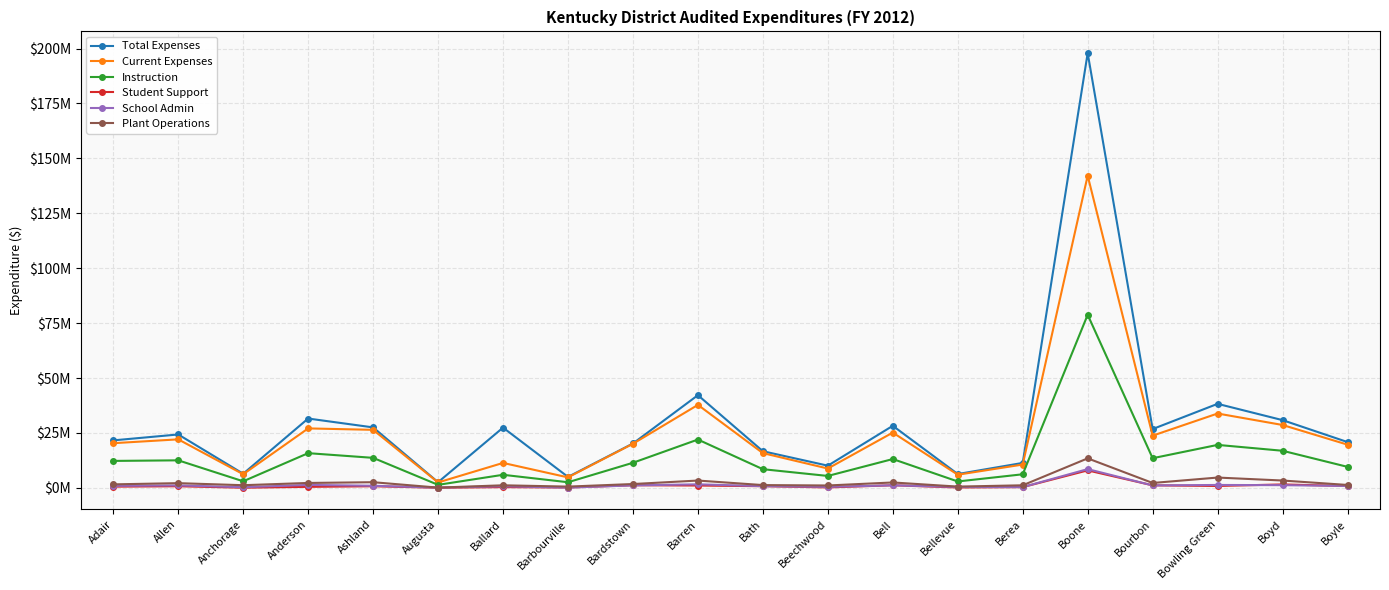

Does the chart have visible grid lines?

Yes